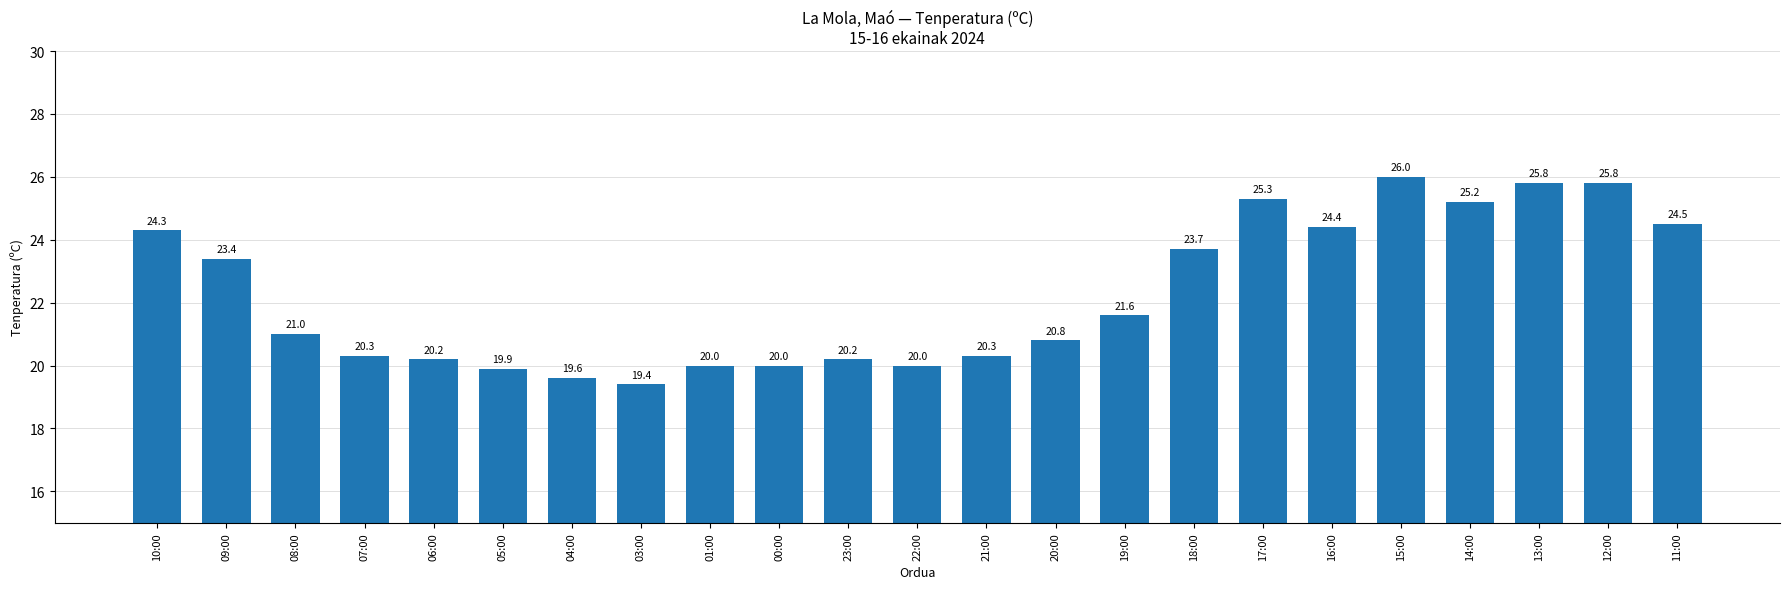

Reading left to right, what are all the values shown in this chart?

10:00=24.3	09:00=23.4	08:00=21.0	07:00=20.3	06:00=20.2	05:00=19.9	04:00=19.6	03:00=19.4	01:00=20.0	00:00=20.0	23:00=20.2	22:00=20.0	21:00=20.3	20:00=20.8	19:00=21.6	18:00=23.7	17:00=25.3	16:00=24.4	15:00=26.0	14:00=25.2	13:00=25.8	12:00=25.8	11:00=24.5